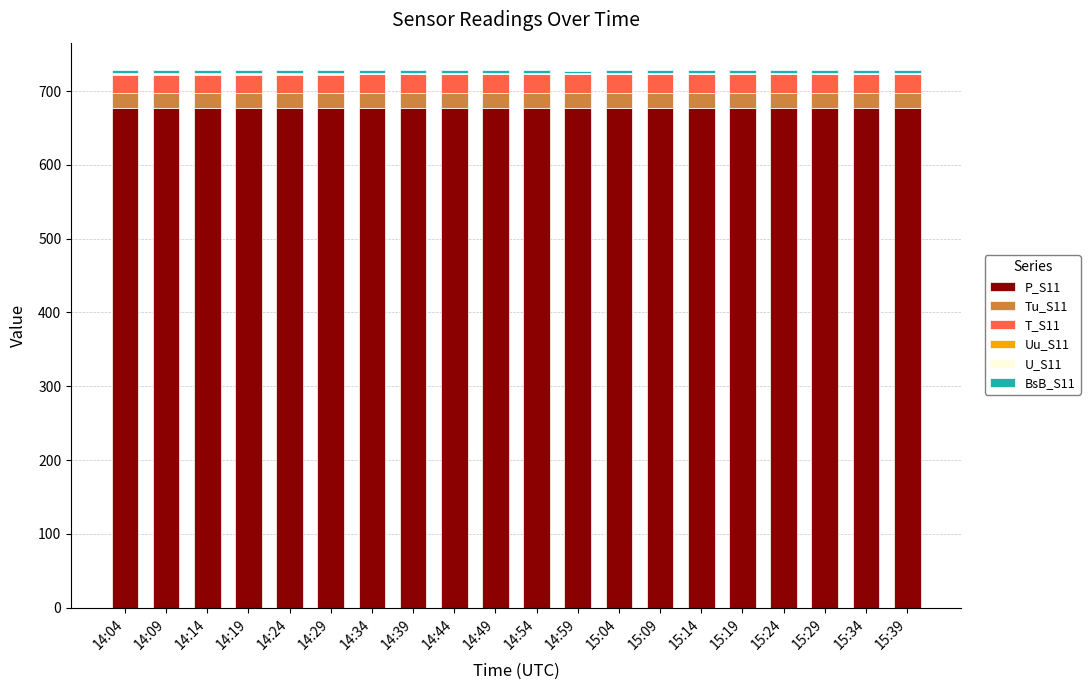

True or false: P_S11 has a value of 1168.2 at 14:34.

False